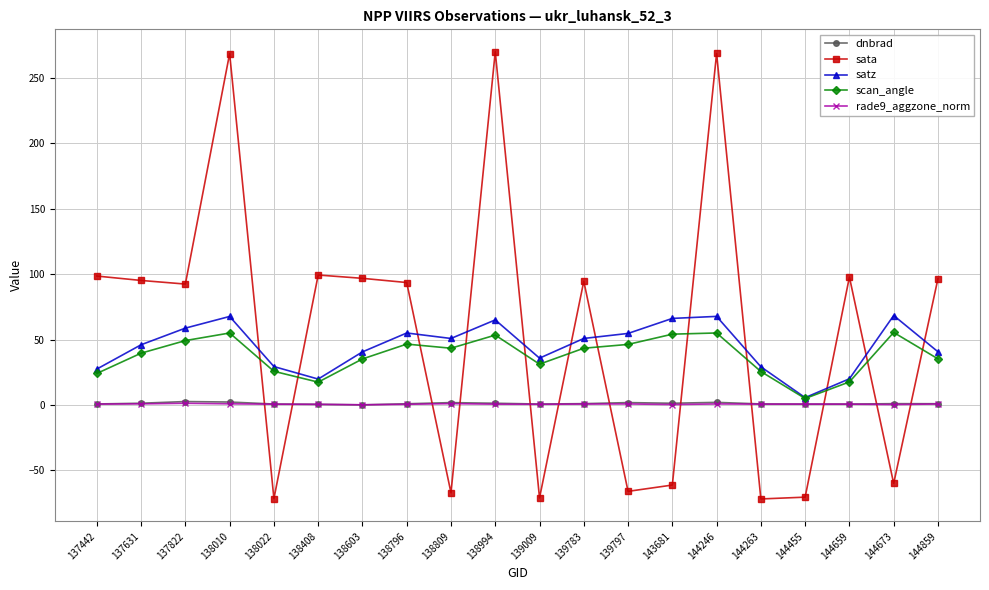

Where is the first local minimum for satz?

138408